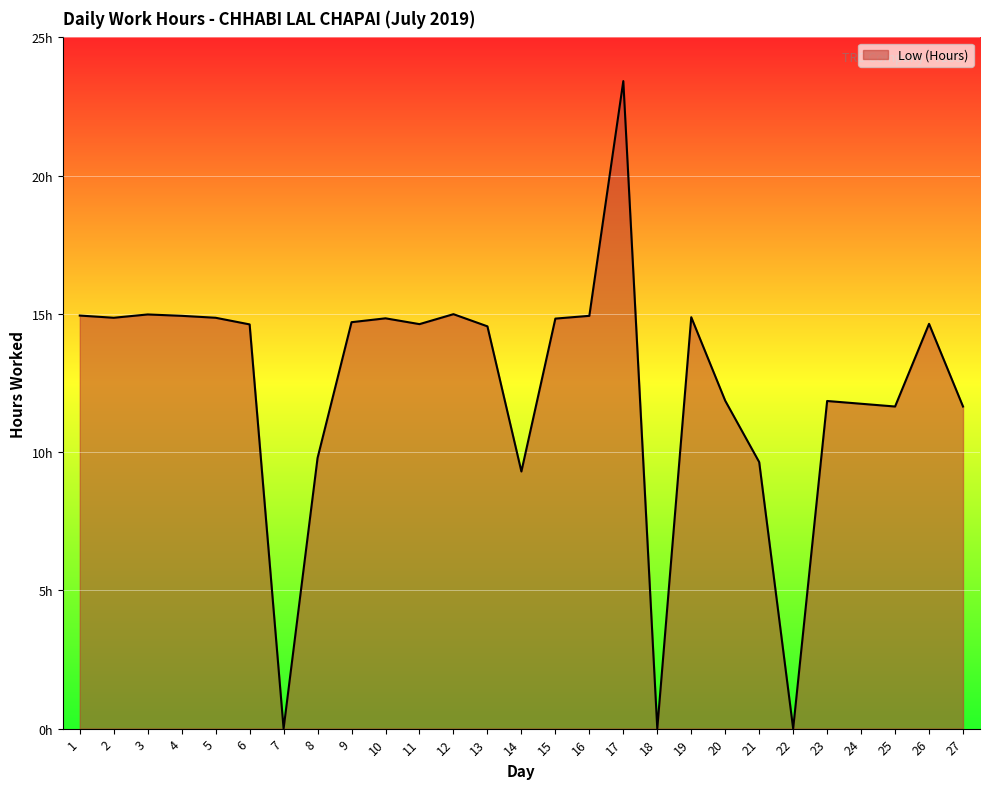

What is the ratio of the value at 15 to the value at 11?

1.0